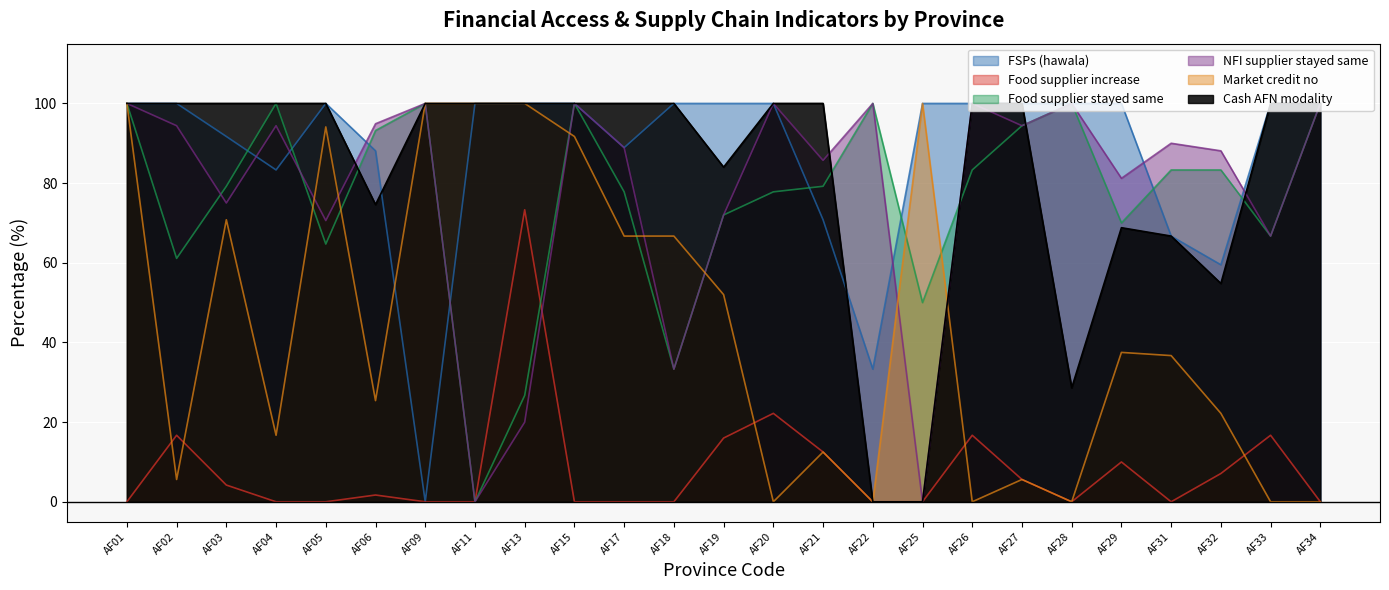

Is the value of Cash AFN modality at AF19 greater than the value of Food supplier increase at AF11?

Yes